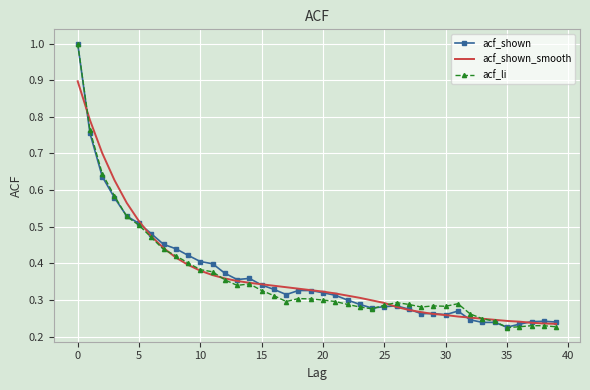

Which series has the widest spread of values?

acf_li